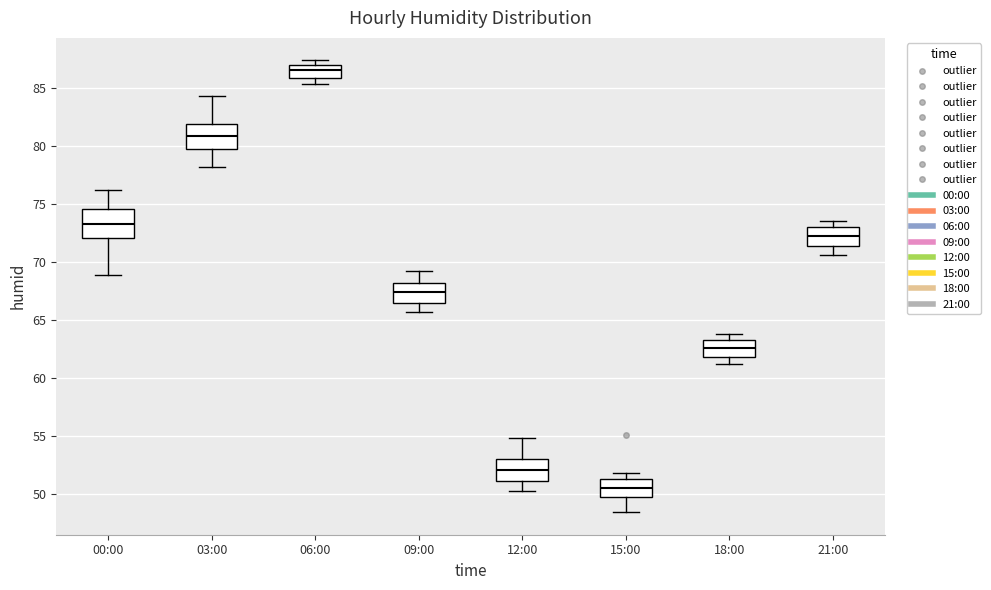

Which box has the lowest median line?

15:00